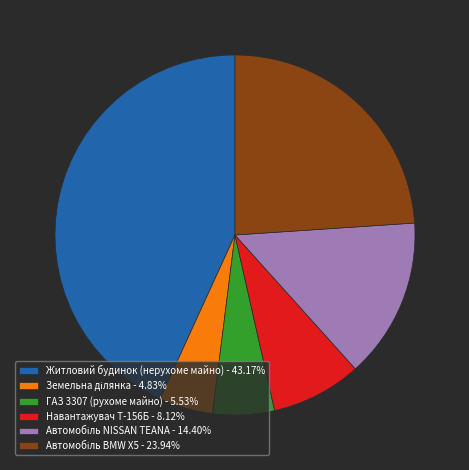

What is the largest slice in the pie chart?

Житловий будинок (нерухоме майно)